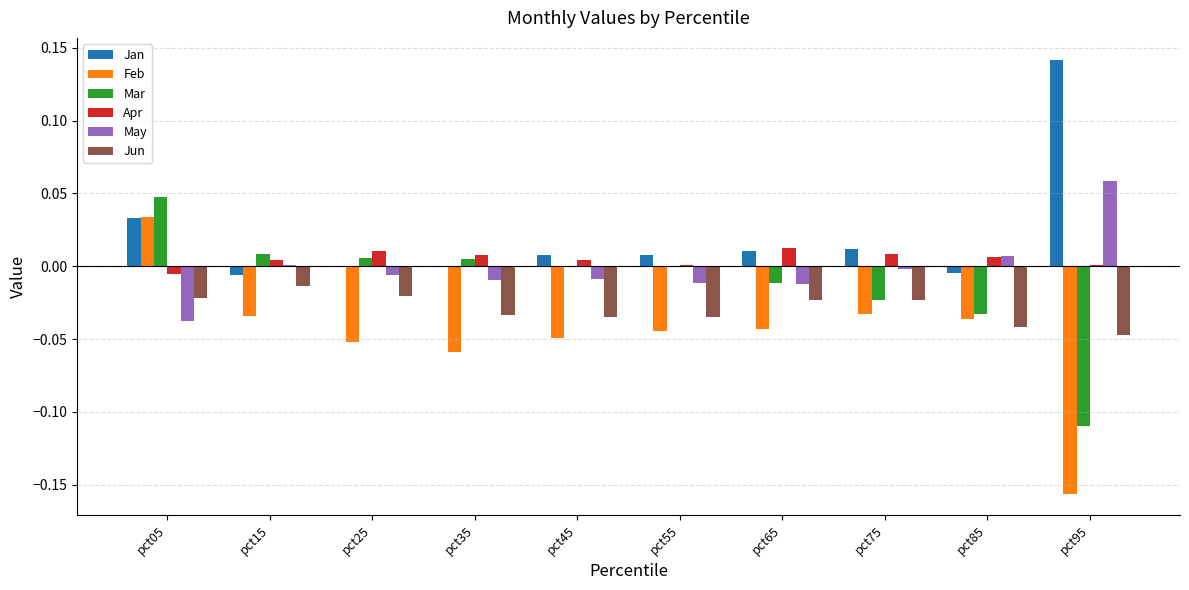

The value of May at pct85 is 0.0. True or false?

True